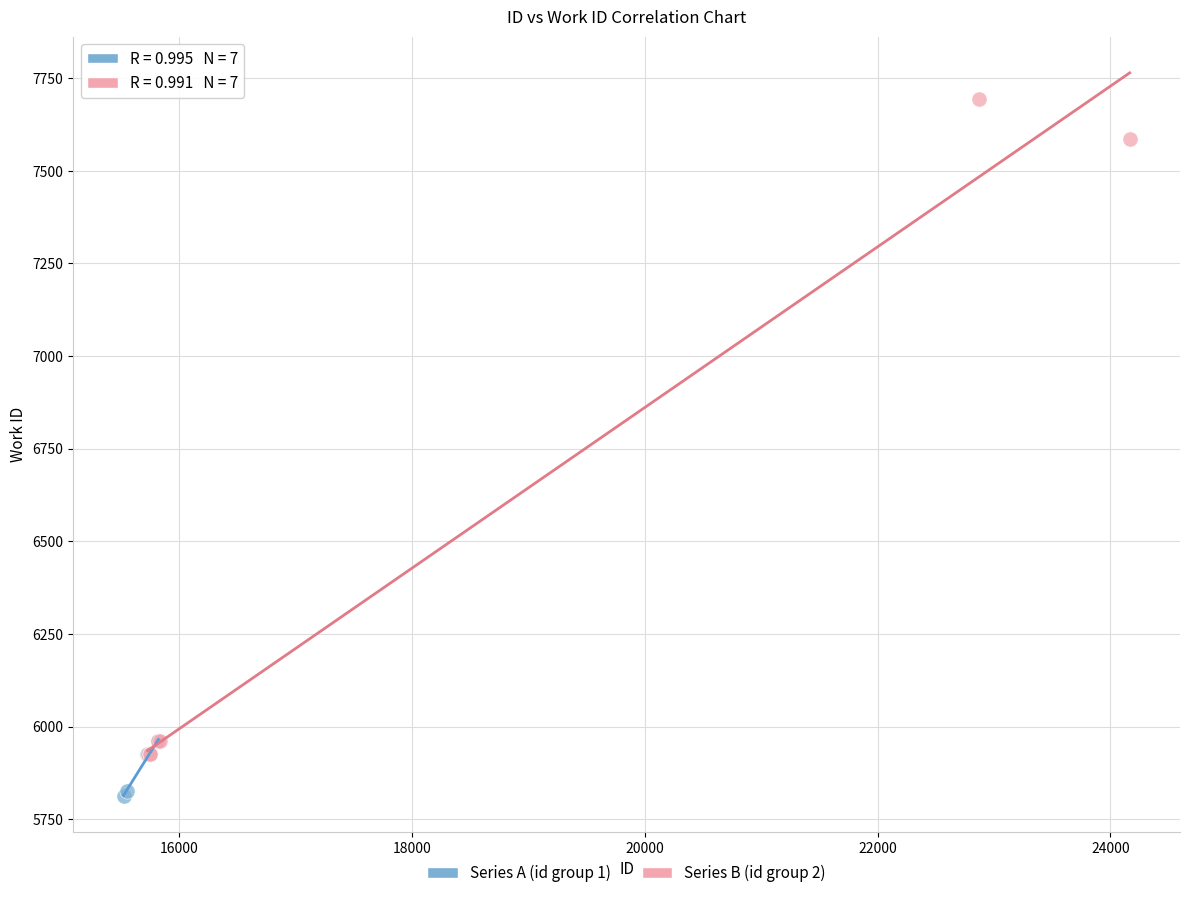

Which series contains the highest Y value?

Series B (id group 2)